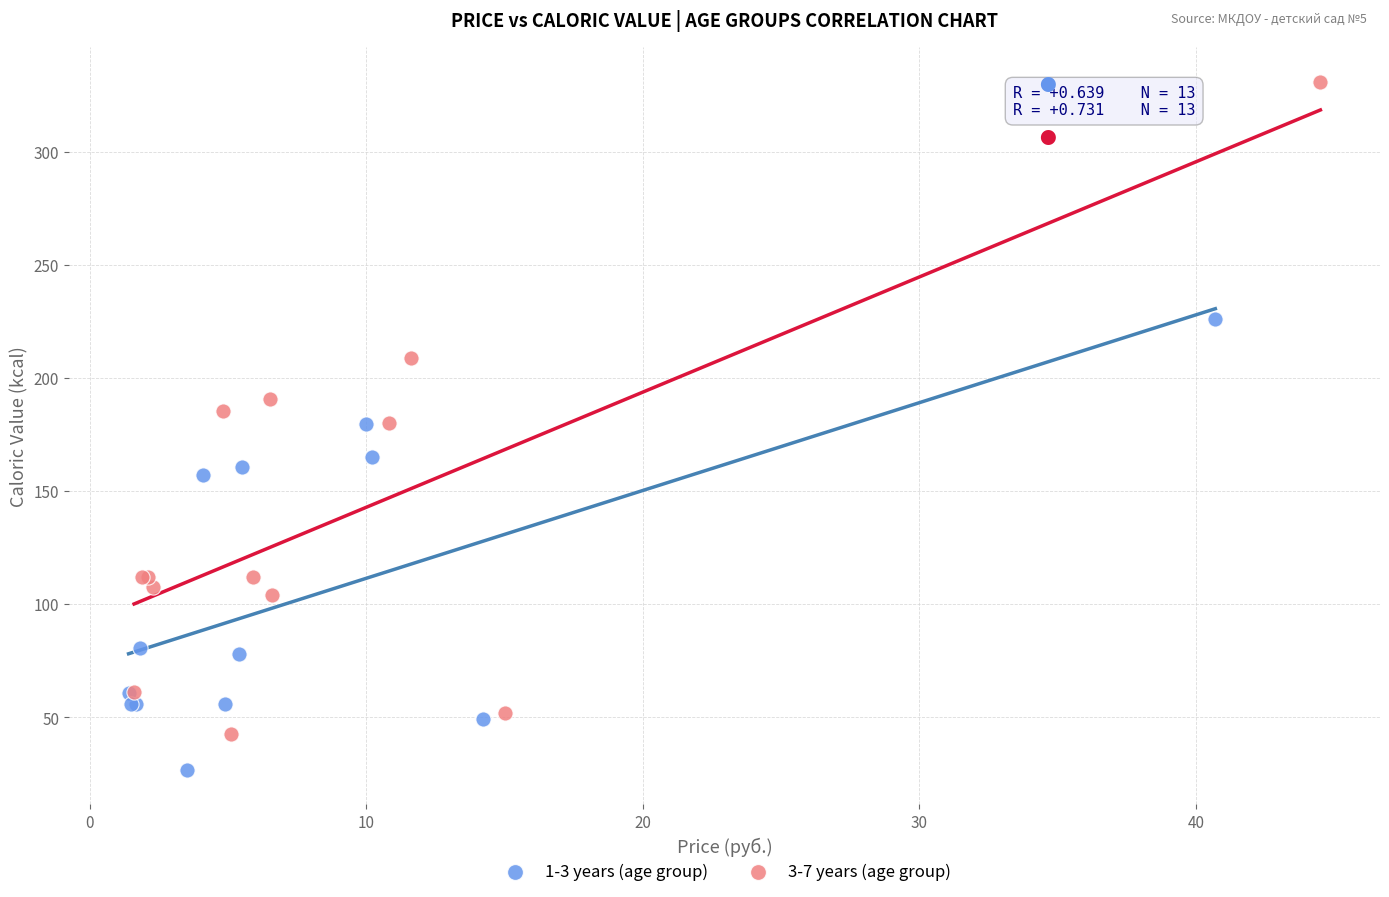

Which series reaches the maximum Y coordinate?

3-7 years (age group)